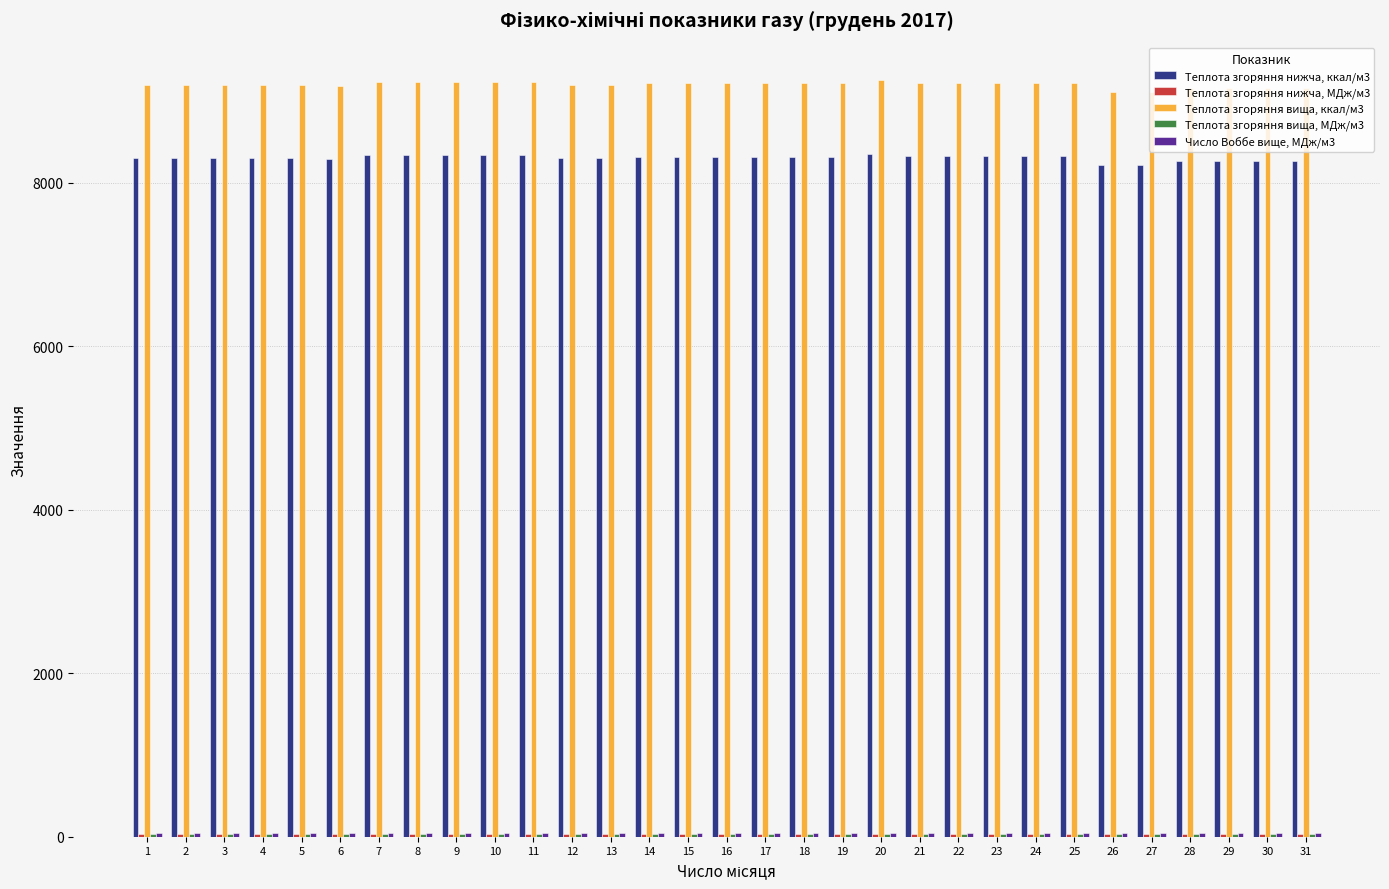

What is the difference between the highest and lowest values at 28?

9115.6